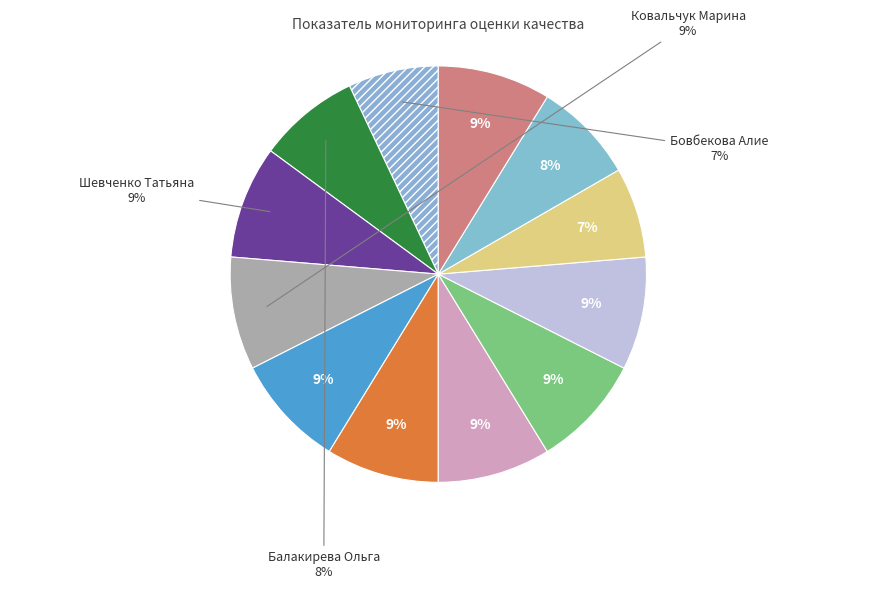

Count the number of slices in the pie.

12